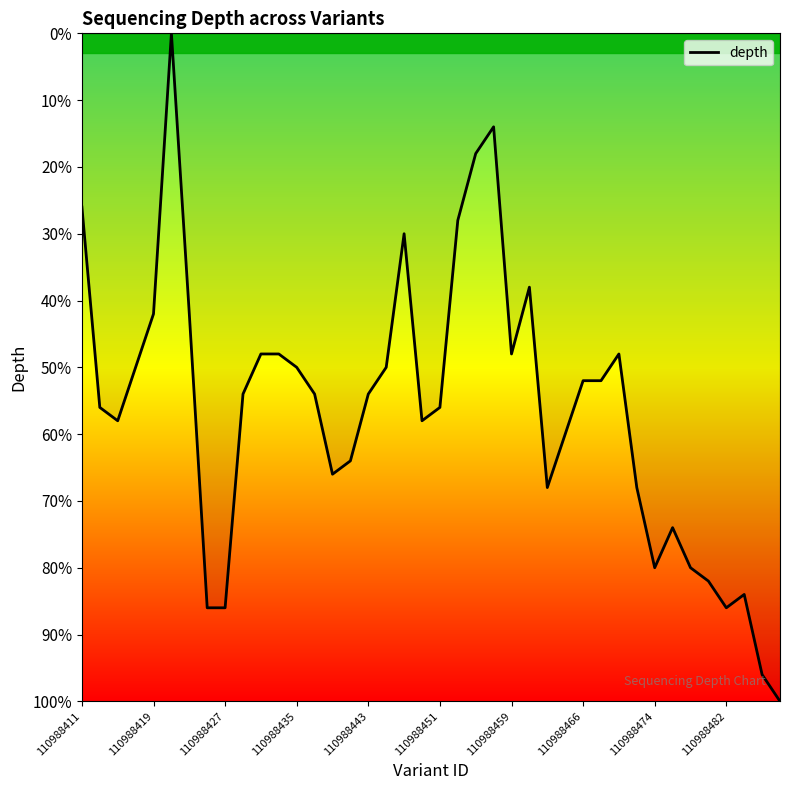

What is the difference between the maximum and minimum values?

100.0